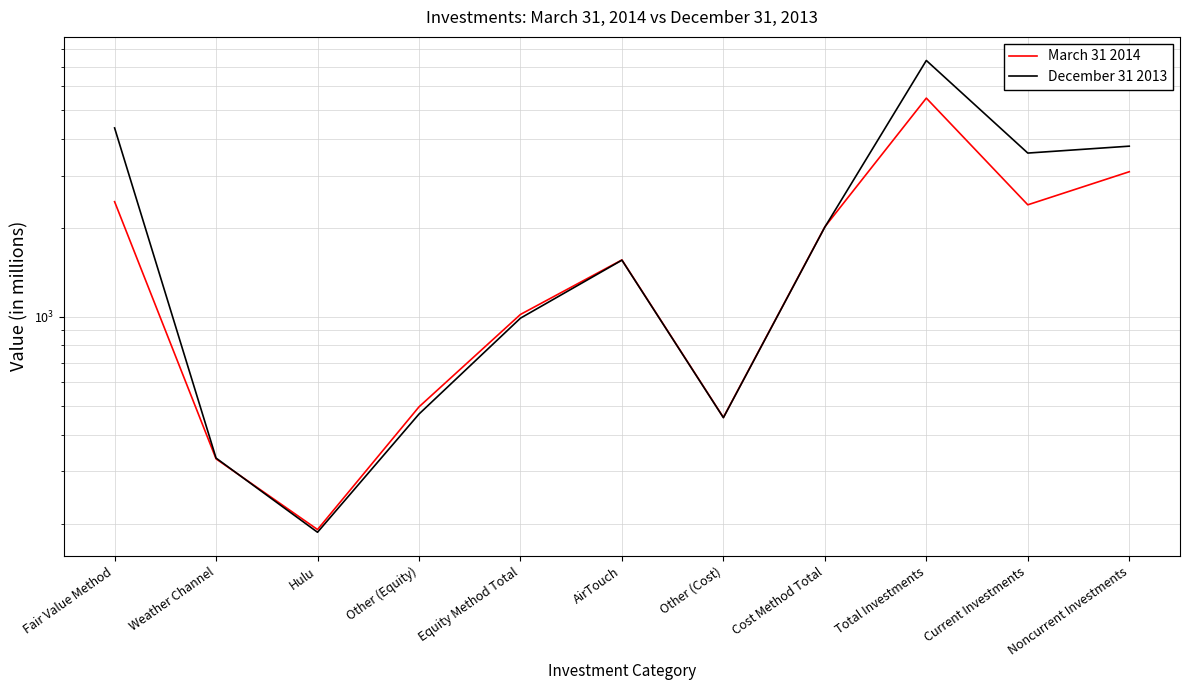

Where do December 31 2013 and March 31 2014 first cross each other?

Weather Channel and Hulu